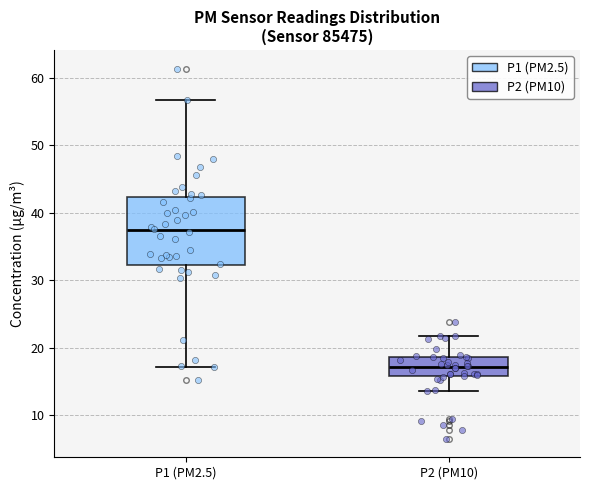

Which box is the tallest, from its lower edge to its upper edge?

P1 (PM2.5)